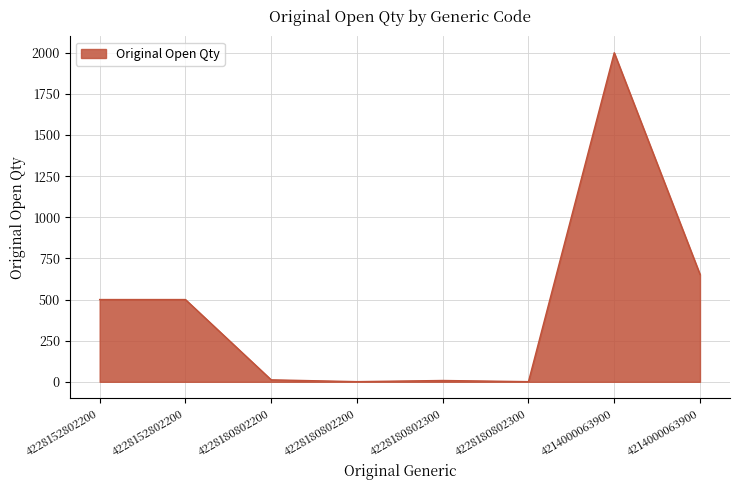

How many lines are shown in the chart?

1